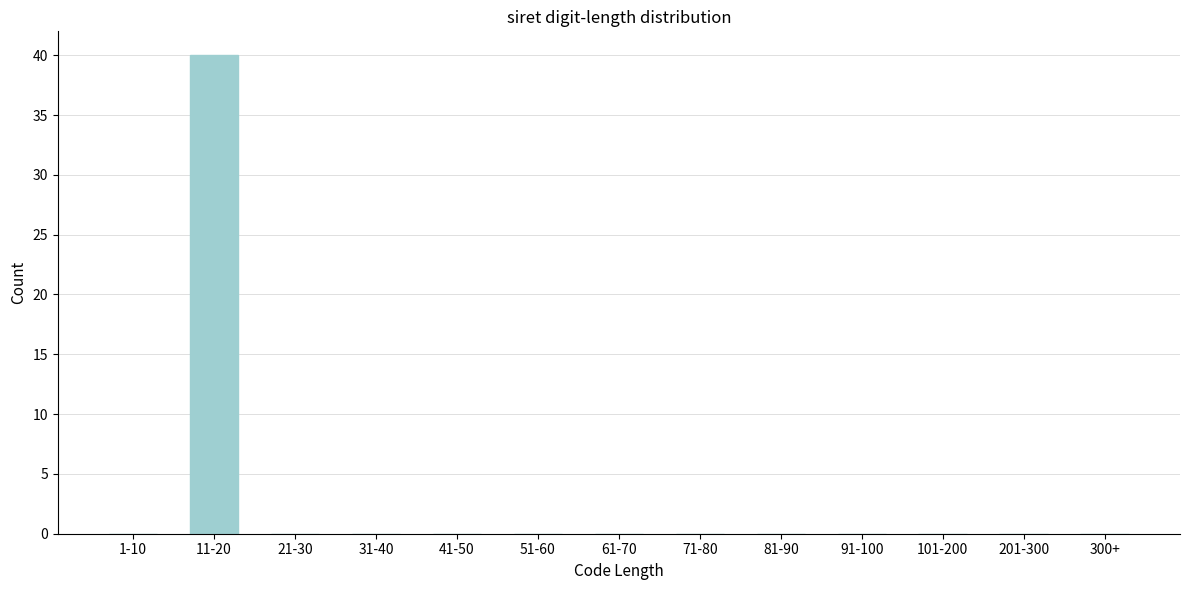

Reading left to right, what are all the values shown in this chart?

1-10=0	11-20=40	21-30=0	31-40=0	41-50=0	51-60=0	61-70=0	71-80=0	81-90=0	91-100=0	101-200=0	201-300=0	300+=0